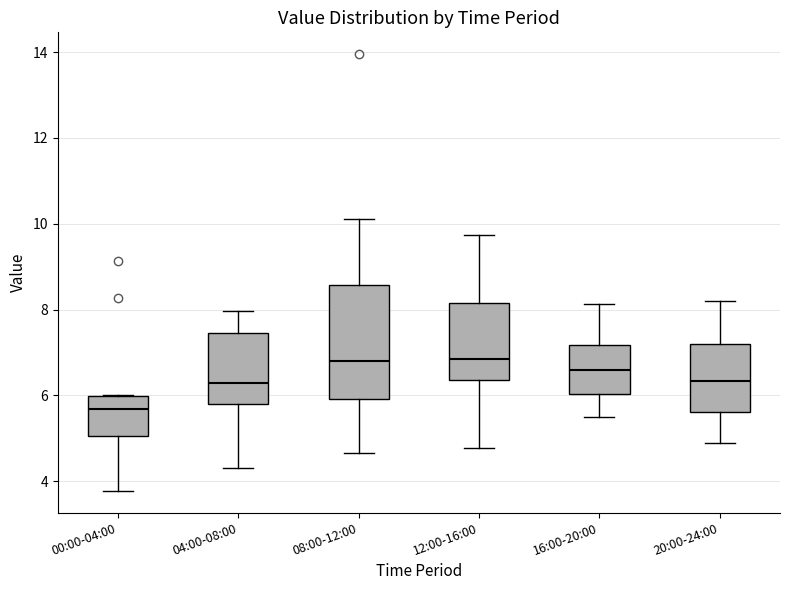

Where does the median line of the box for 16:00-20:00 sit on the y-axis? The values are not printed on the chart, so give them approximately, as read against the axis.

6.6